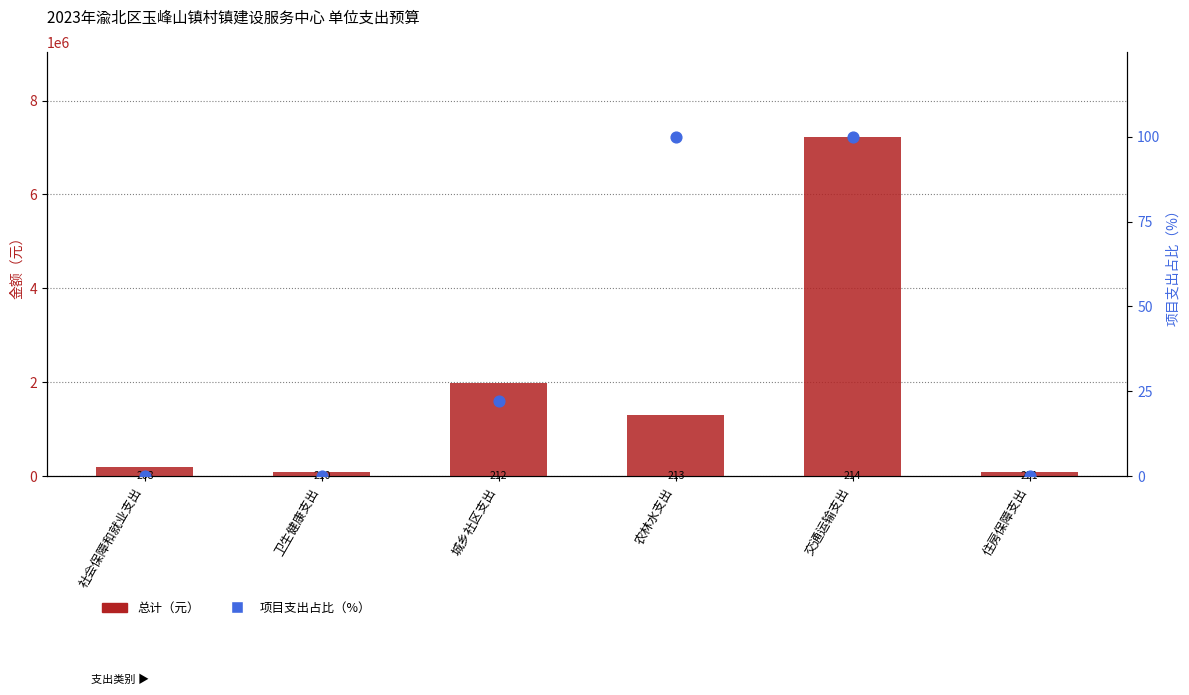

Which series contains the highest Y value?

总计（元）